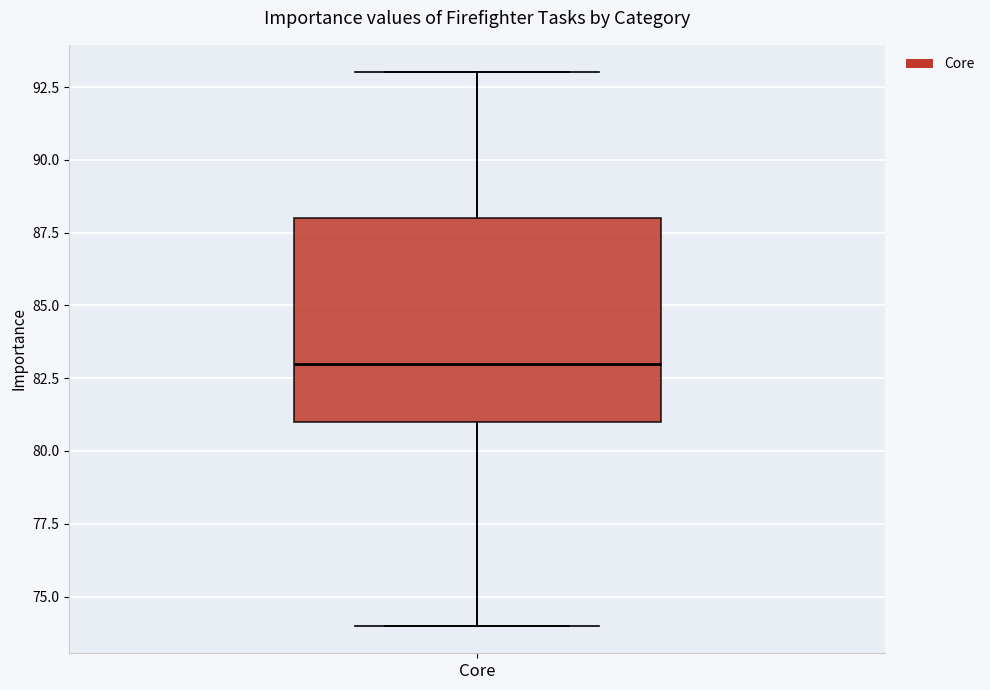

Where does the median line of the box for Core sit on the y-axis? The values are not printed on the chart, so give them approximately, as read against the axis.

83